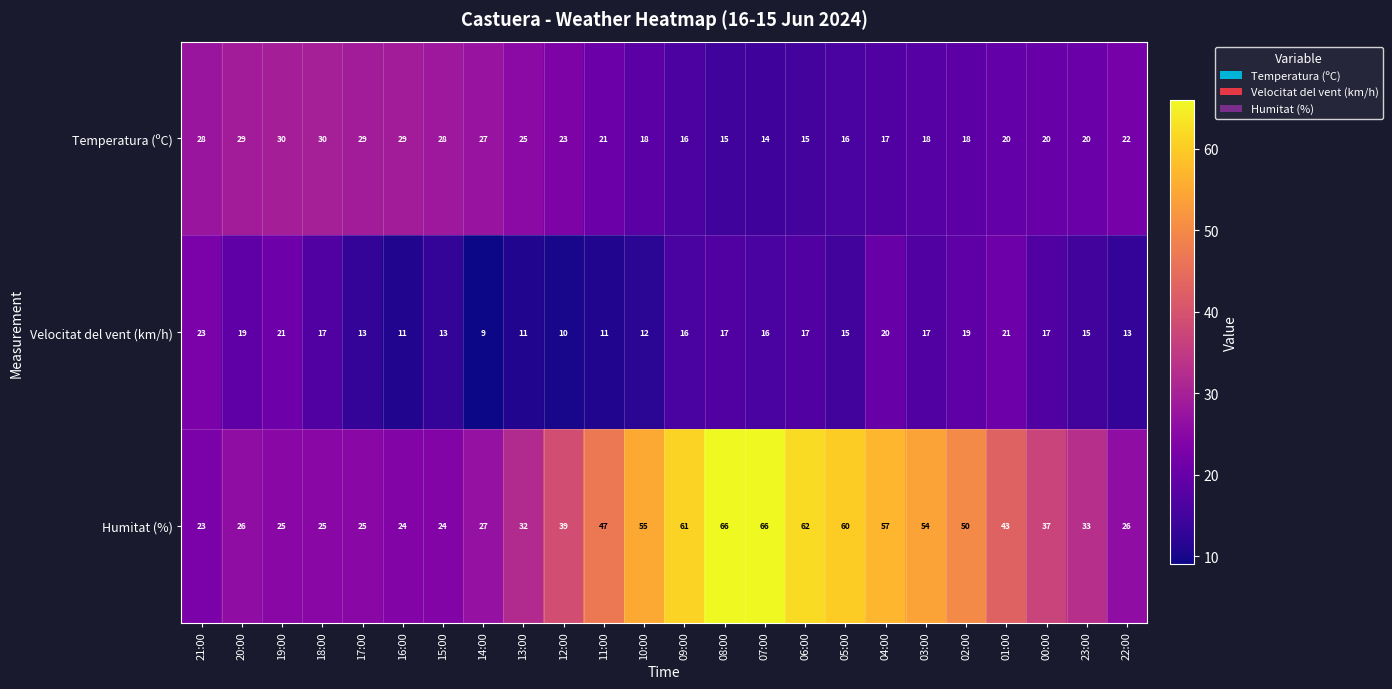

The value of Humitat (%) at 04:00 is 100. True or false?

False